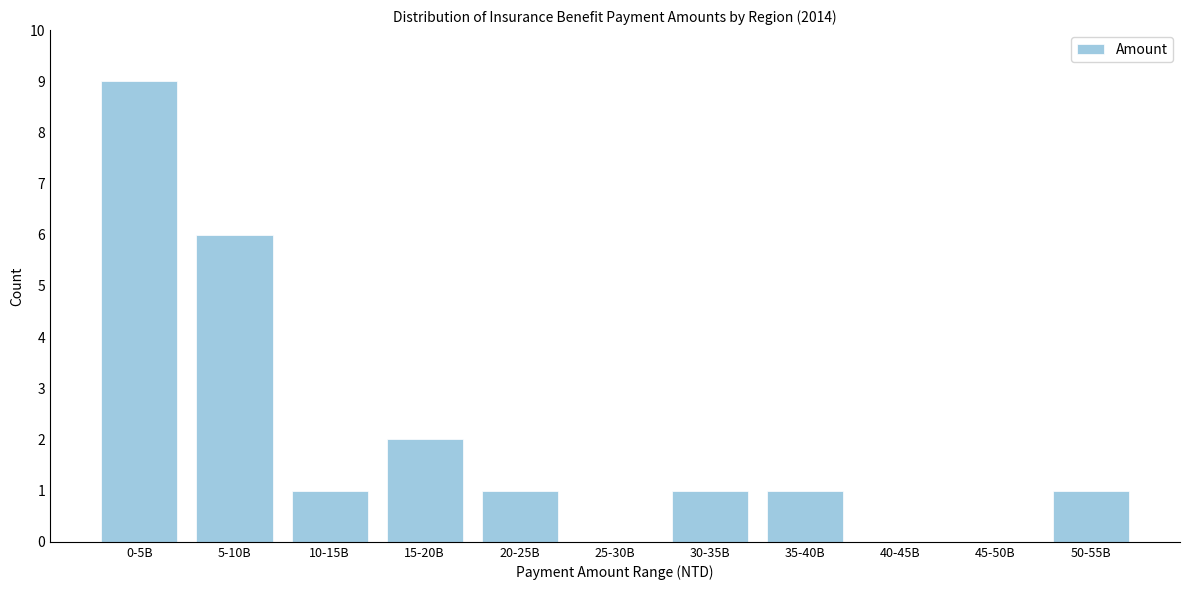

Reading right to left, what are all the values shown in this chart?

50-55B=1	45-50B=0	40-45B=0	35-40B=1	30-35B=1	25-30B=0	20-25B=1	15-20B=2	10-15B=1	5-10B=6	0-5B=9